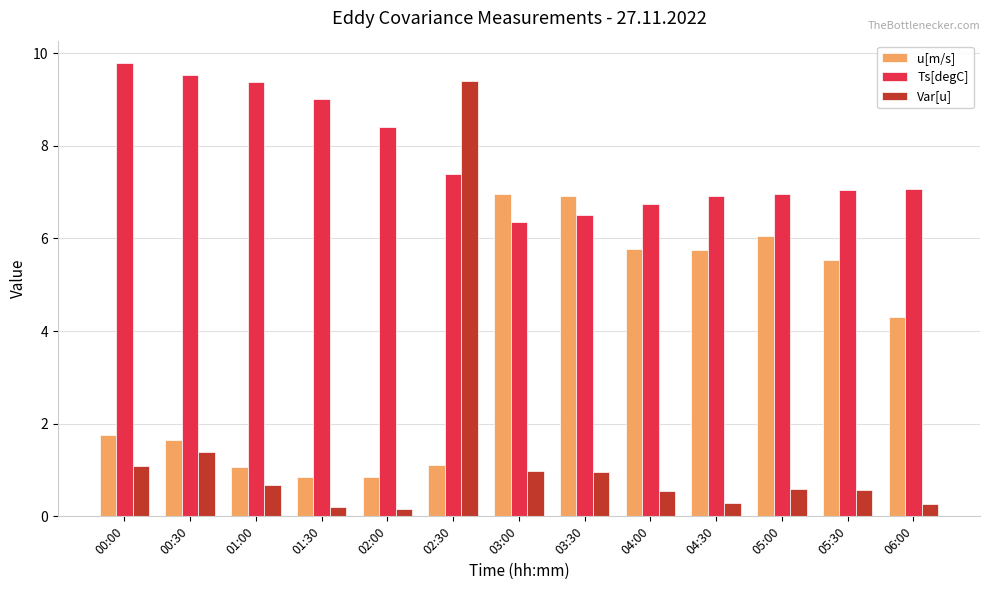

The u[m/s] series shows 0.8 at 02:00. True or false?

True